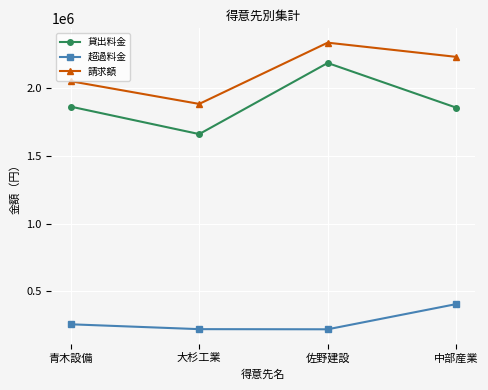

How many lines are shown in the chart?

3